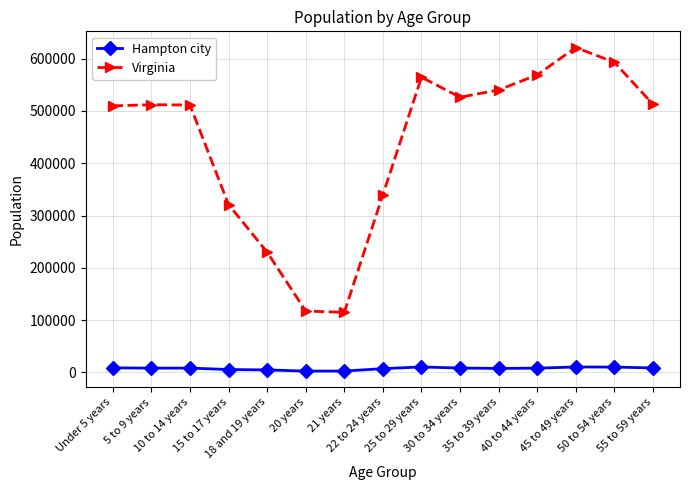

In Virginia, how many points are lower than both neighbors (excluding endpoints)?

2